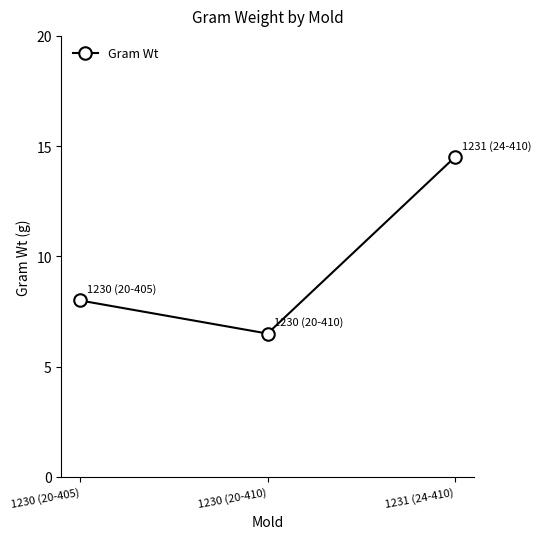

Is it true that the value at 1230 (20-410) is 6.5?

True